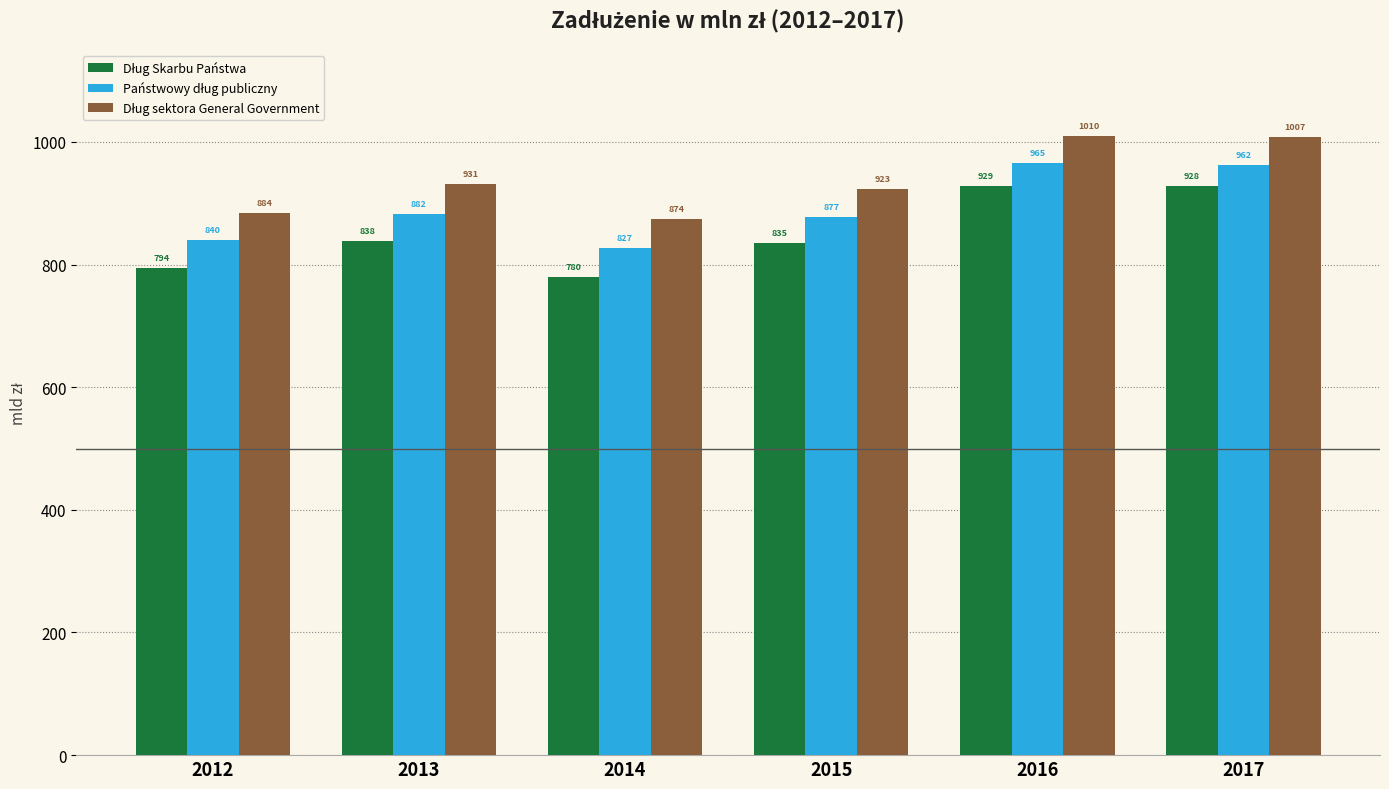

The value of Państwowy dług publiczny at 2015 is 1356307.5. True or false?

False